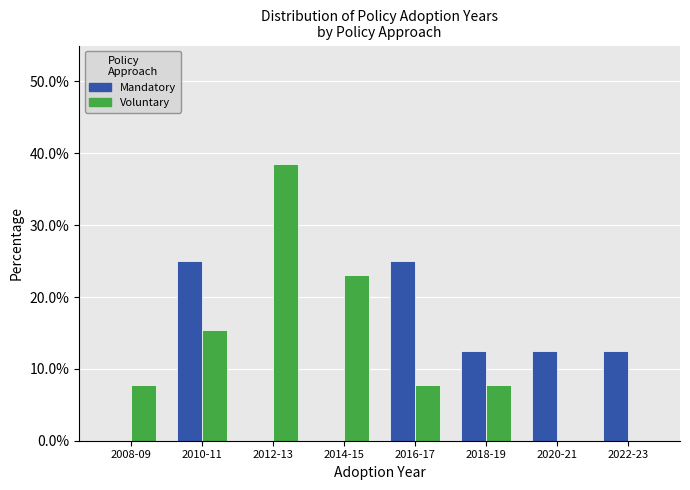

Reading left to right, transcribe all the data shown in this chart.

Mandatory: 2008-09=0.0	2010-11=25.0	2012-13=0.0	2014-15=0.0	2016-17=25.0	2018-19=12.5	2020-21=12.5	2022-23=12.5
Voluntary: 2008-09=7.7	2010-11=15.4	2012-13=38.5	2014-15=23.1	2016-17=7.7	2018-19=7.7	2020-21=0.0	2022-23=0.0